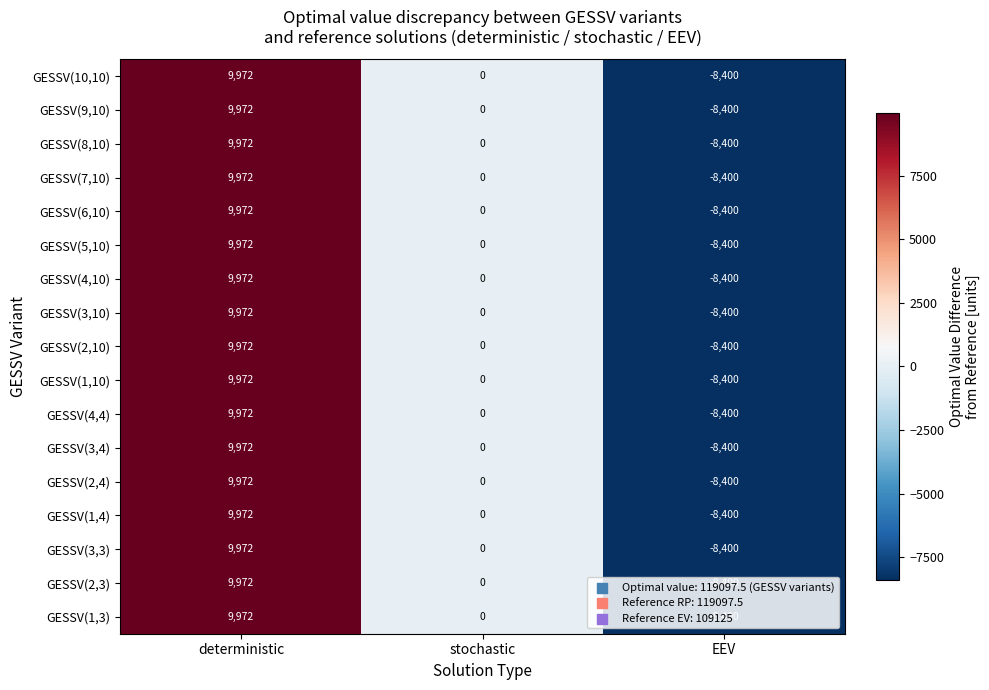

What is the maximum value shown in the chart?

9972